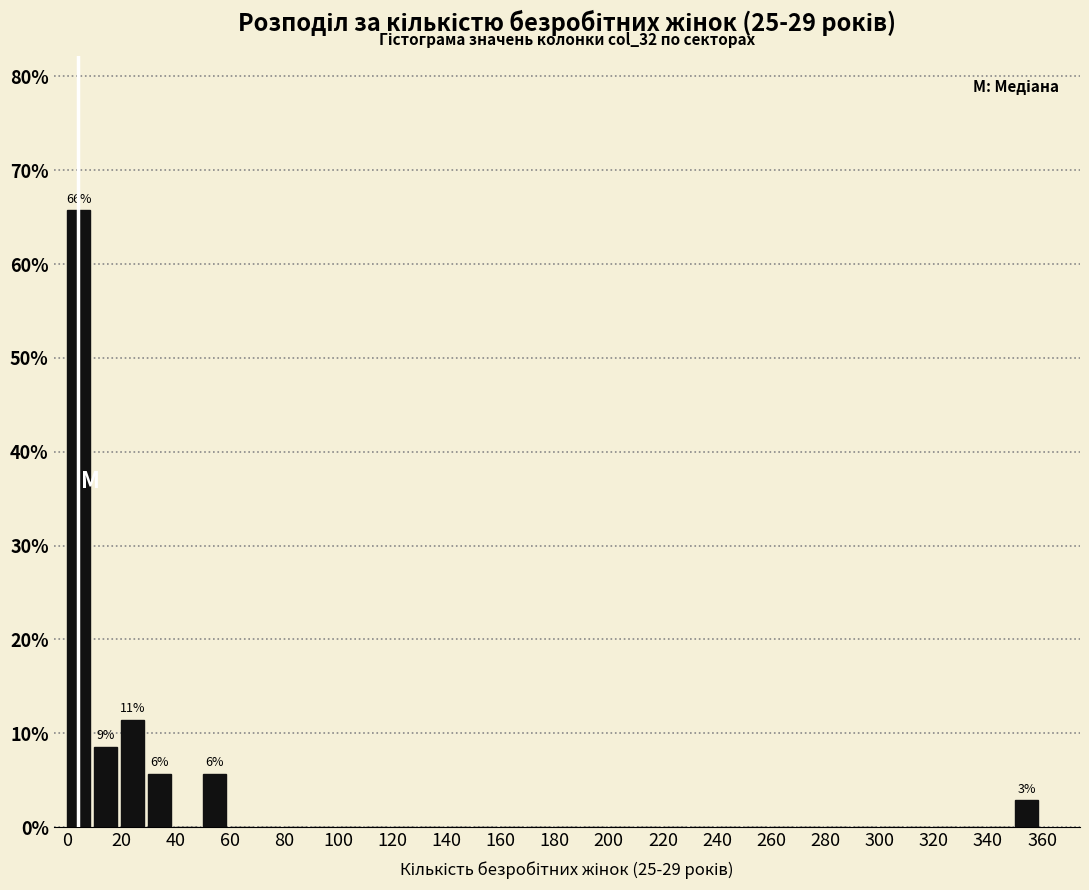

Which range on the x-axis has the tallest bar?

0 to 10